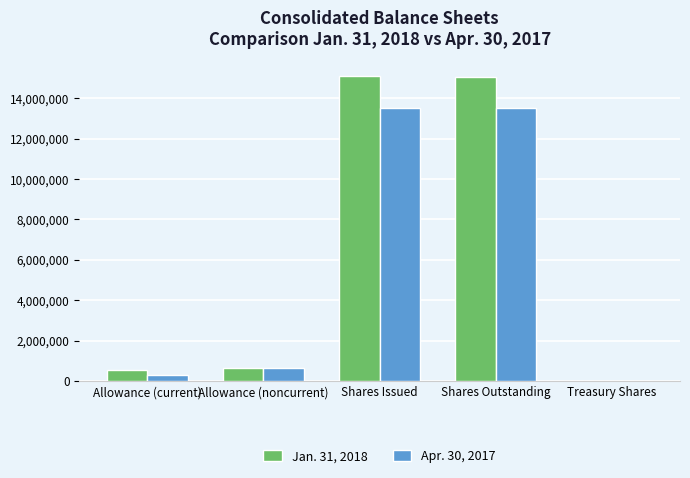

The Jan. 31, 2018 series shows 544492 at Allowance (current). True or false?

True